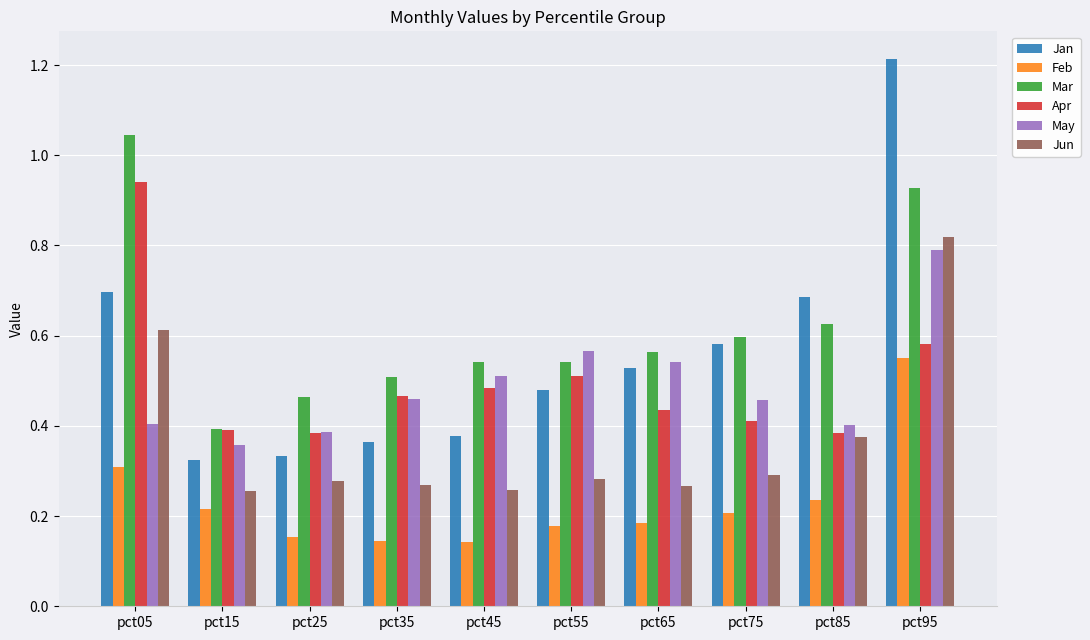

The Jun series shows 0.1 at pct25. True or false?

False